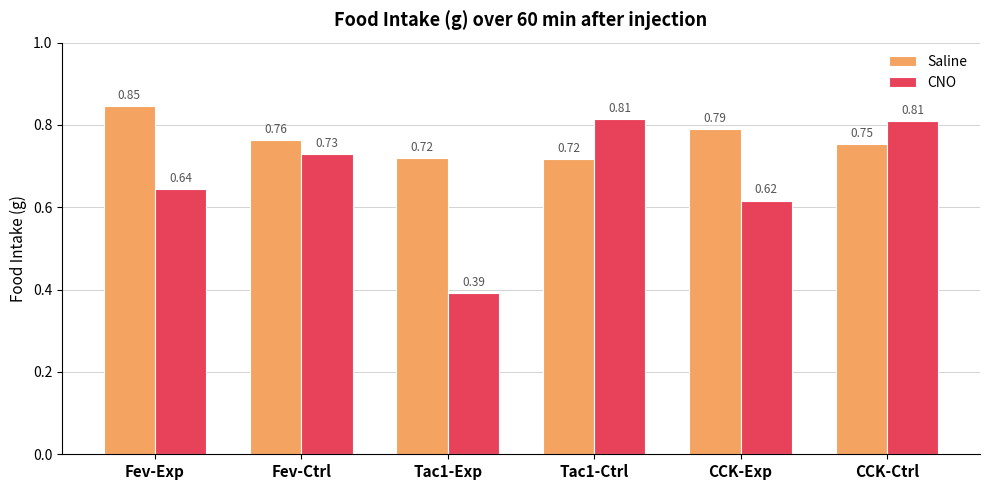

Rank the series by their average value, from lowest to highest.

CNO, Saline